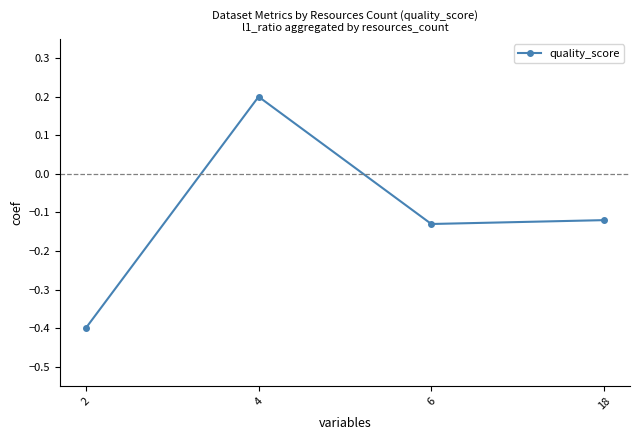

The chart shows a value of 0.2 at 4. True or false?

True